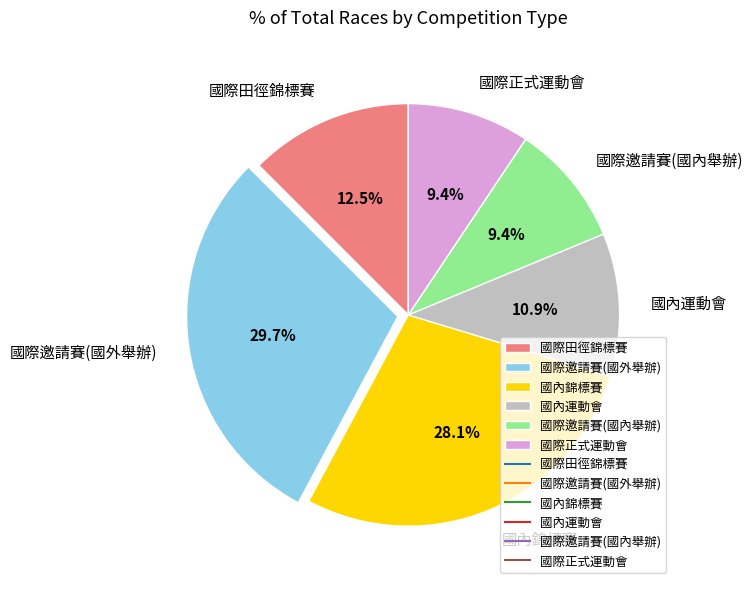

Is 國內運動會 the majority of the pie?

No